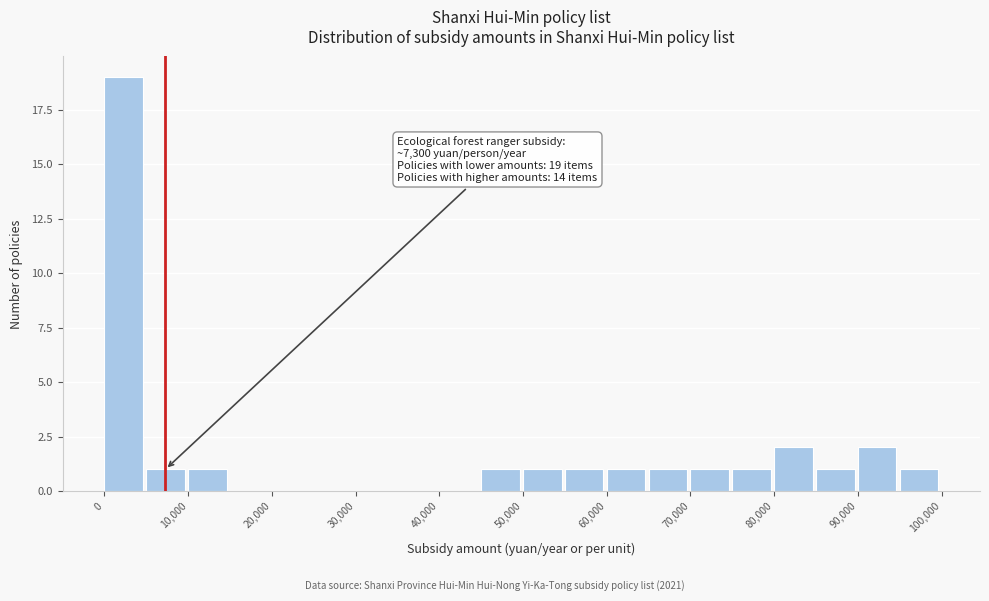

Which range on the x-axis has the tallest bar?

0 to 5000